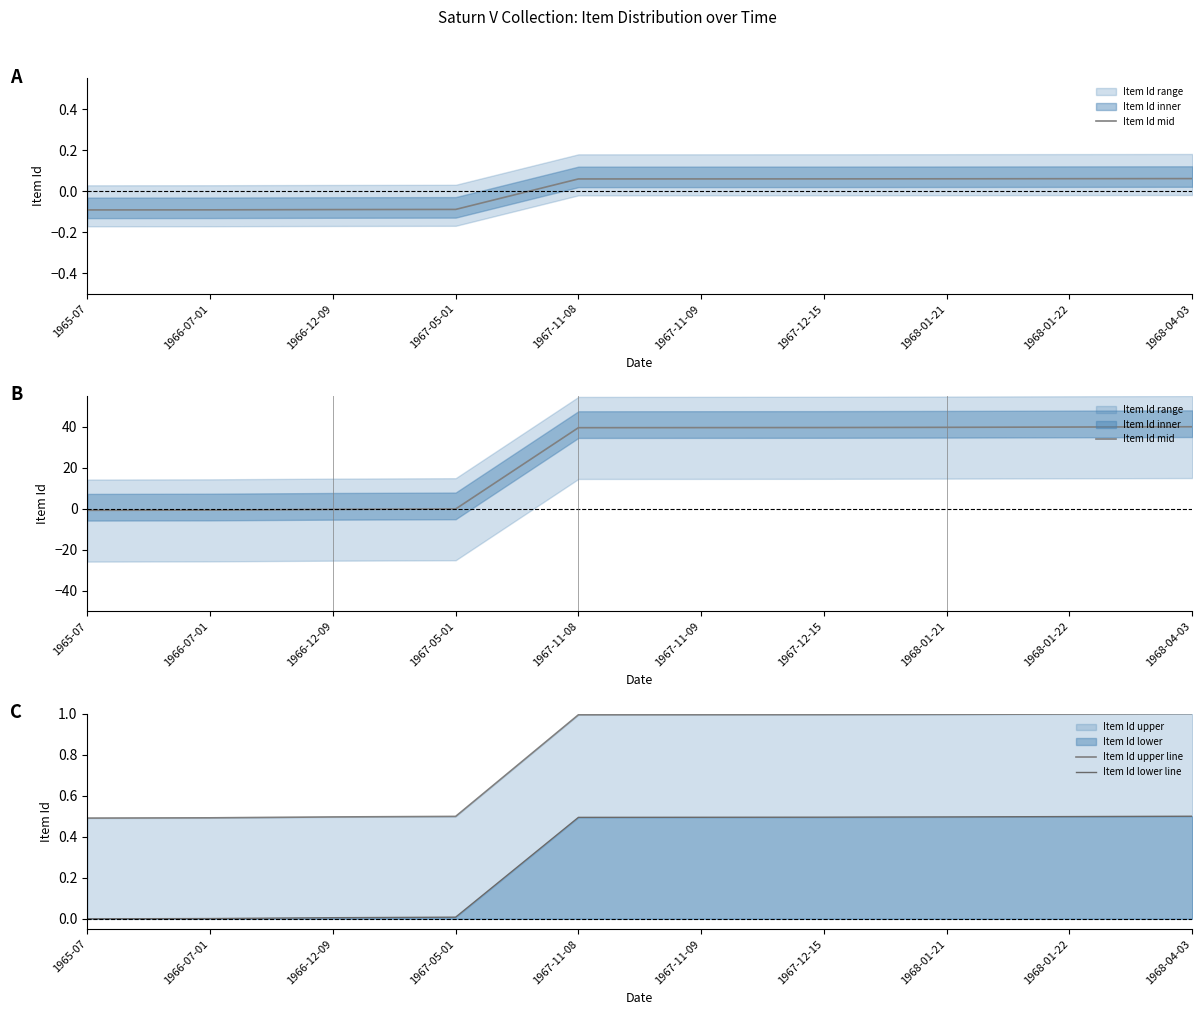

How many categories are shown in the chart?

10